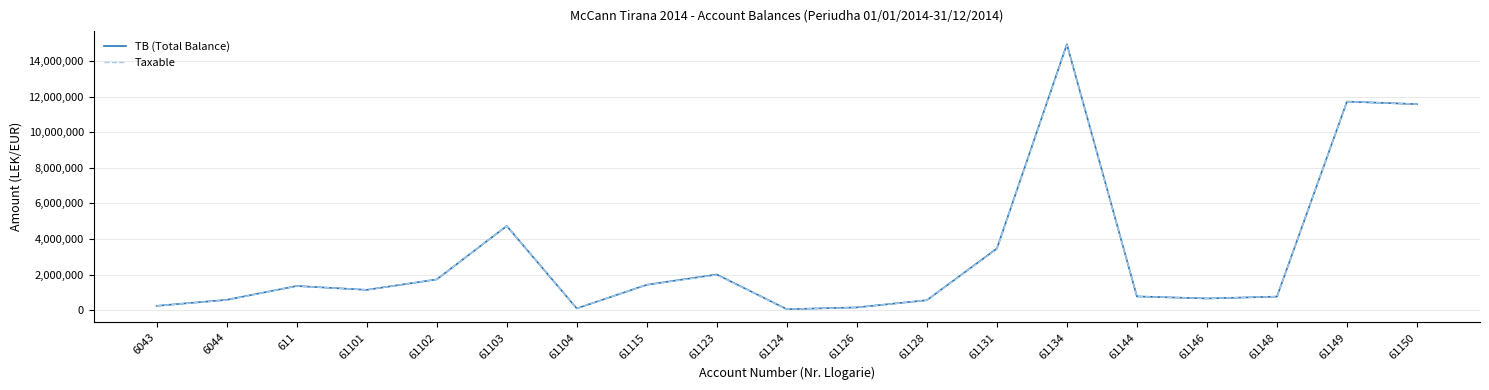

What are all the series names shown in the legend?

TB (Total Balance), Taxable